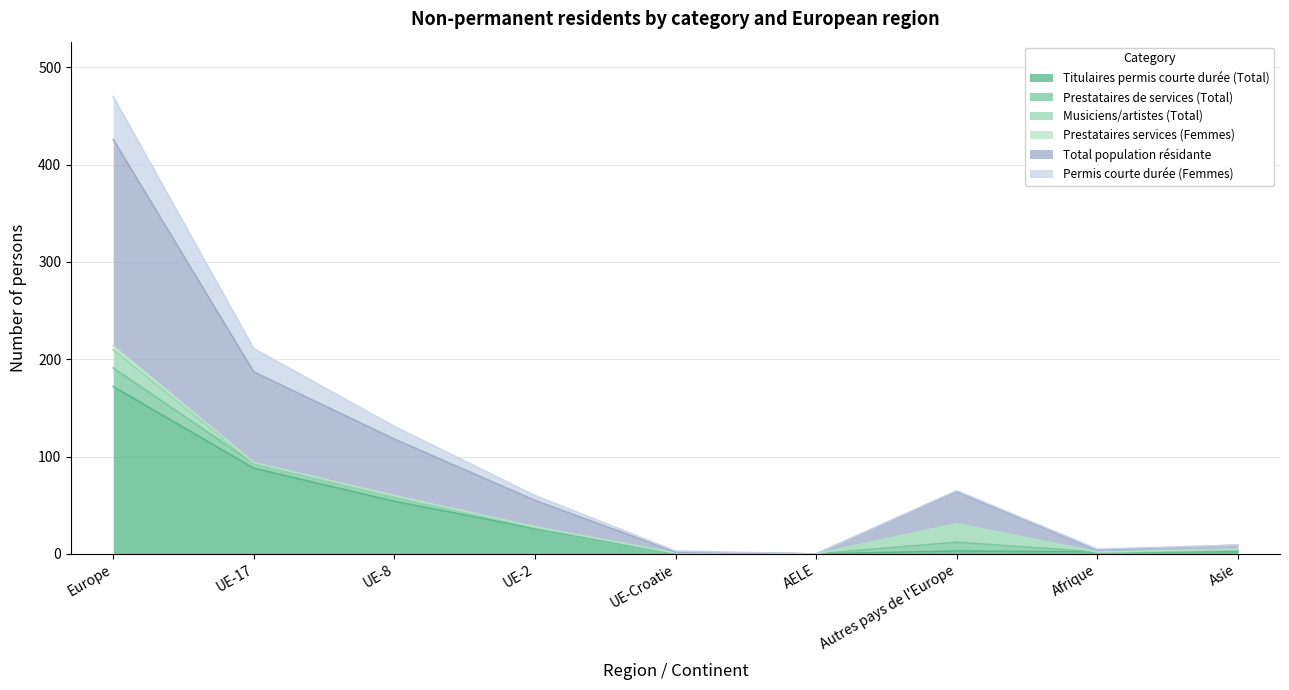

What is the difference between the highest and lowest values at Asie?

7